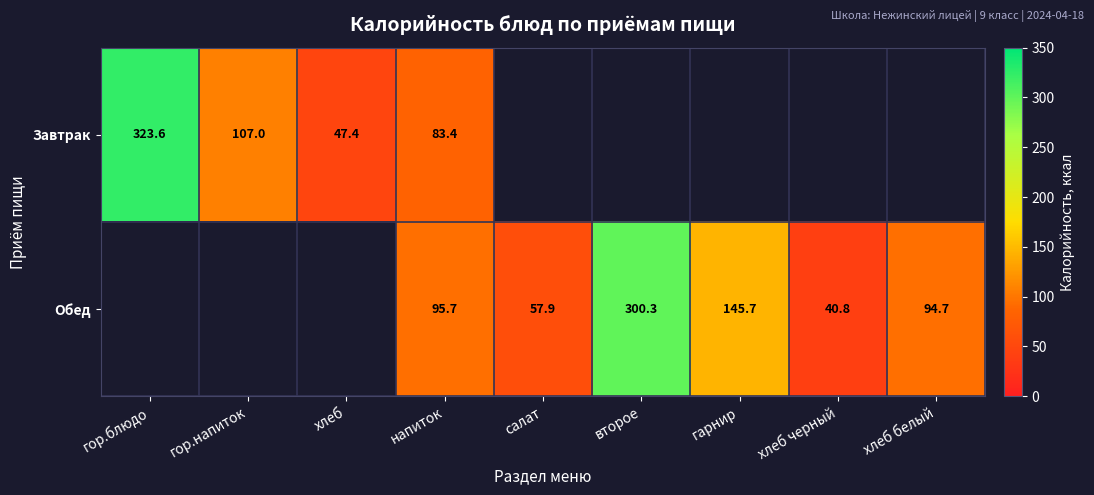

Is the value of Завтрак at гор.блюдо greater than the value of Обед at салат?

Yes